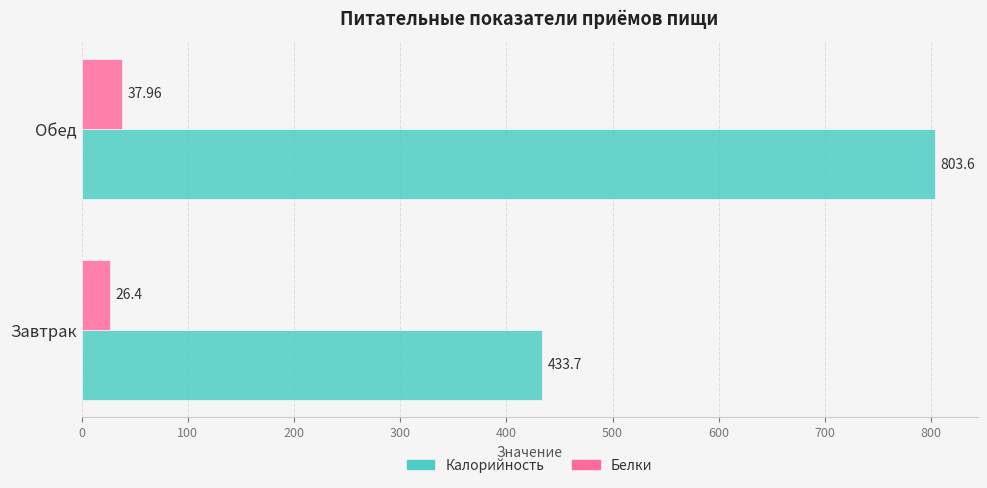

List the series in order of their overall mean, lowest first.

Белки, Калорийность